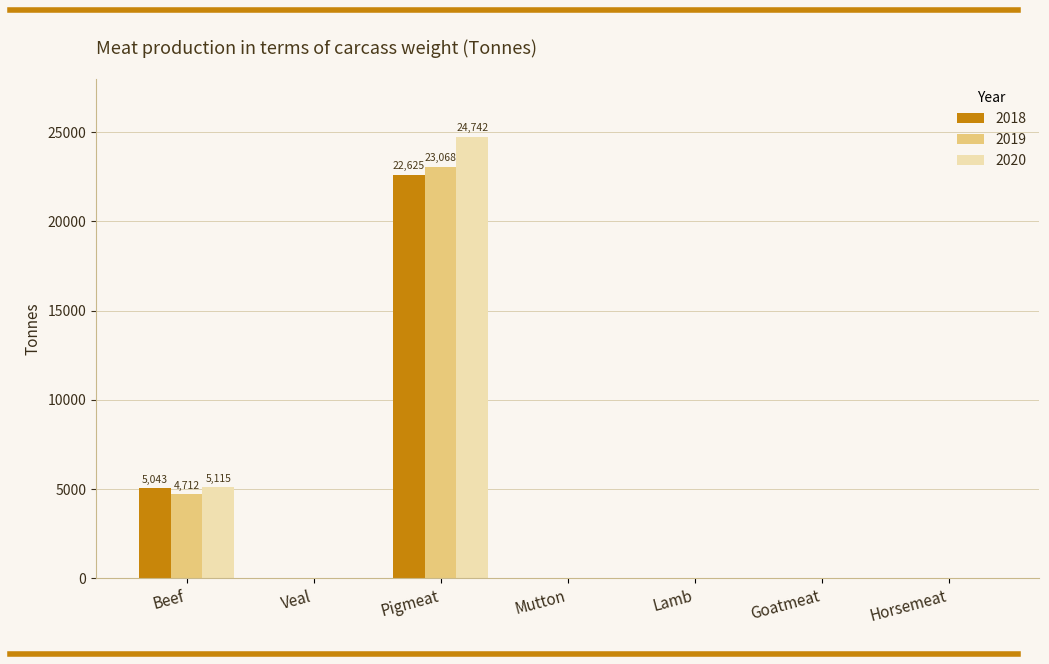

Which series has the largest total across all categories?

2020